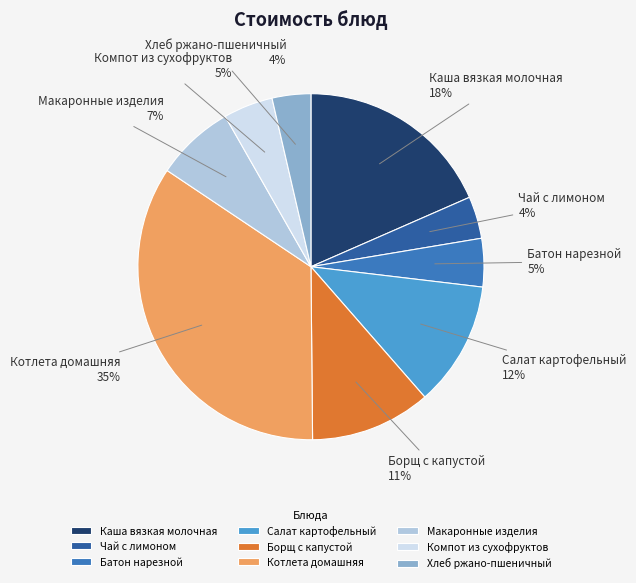

The Каша вязкая молочная slice represents 18% of the pie. True or false?

True